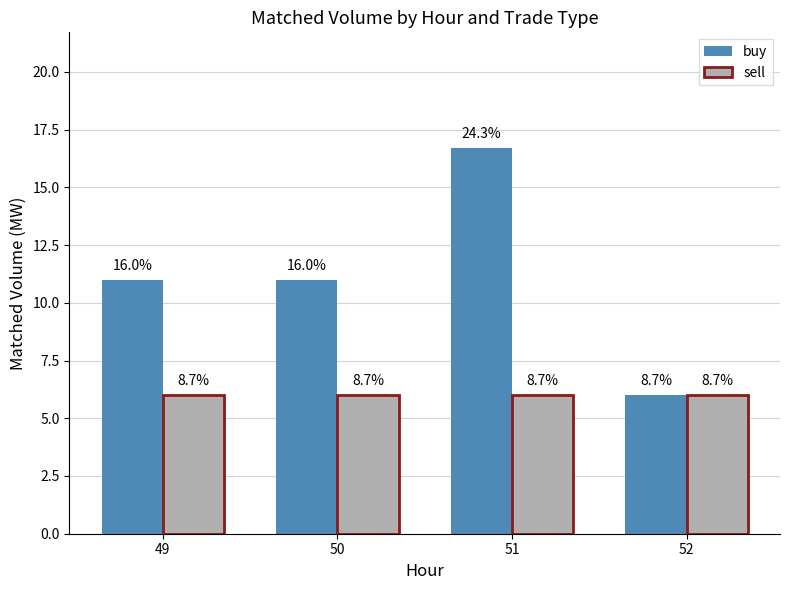

What are all the series names shown in the legend?

buy, sell